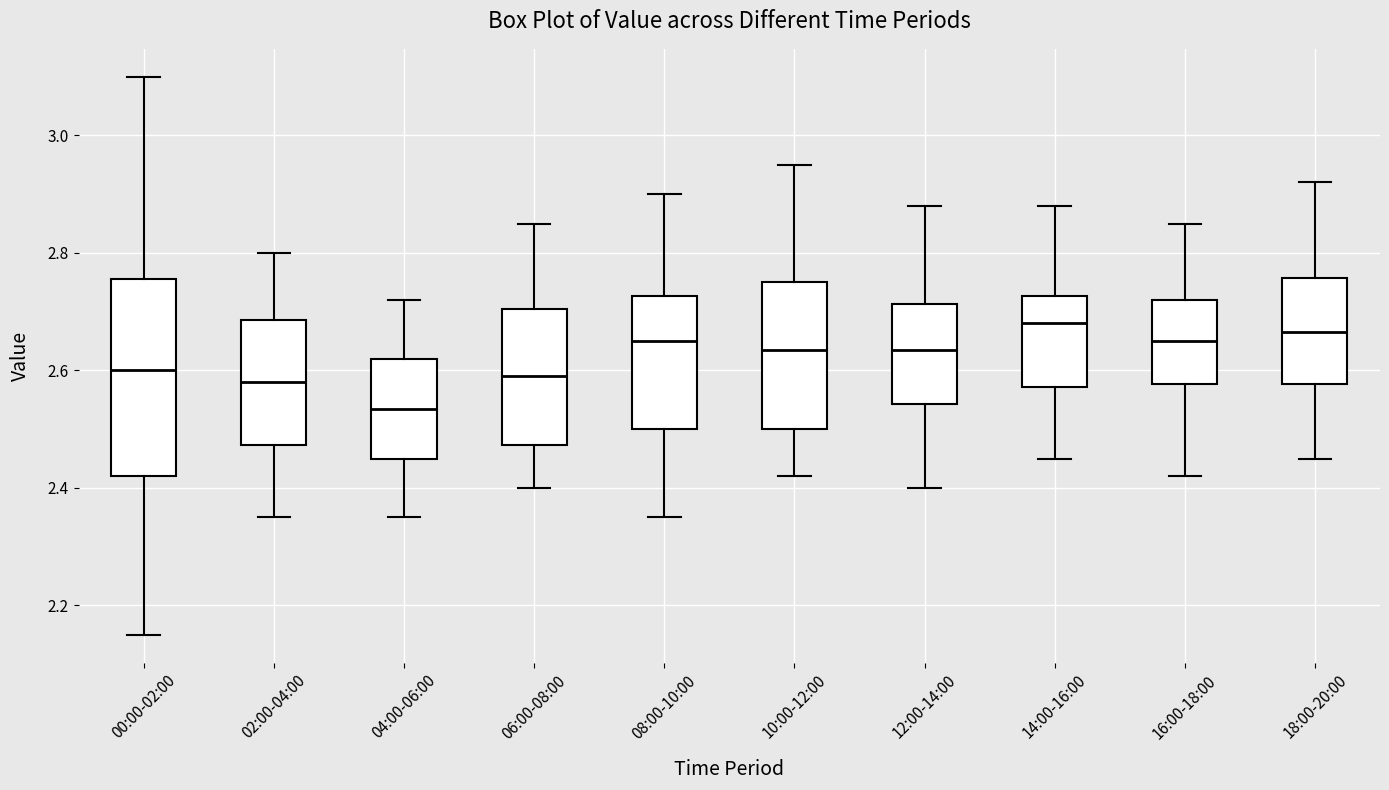

Which box's median line is the lowest?

04:00-06:00